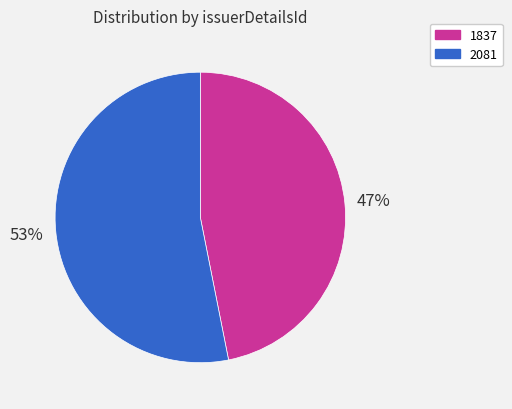

Which has a higher value, 1837 or 2081?

2081